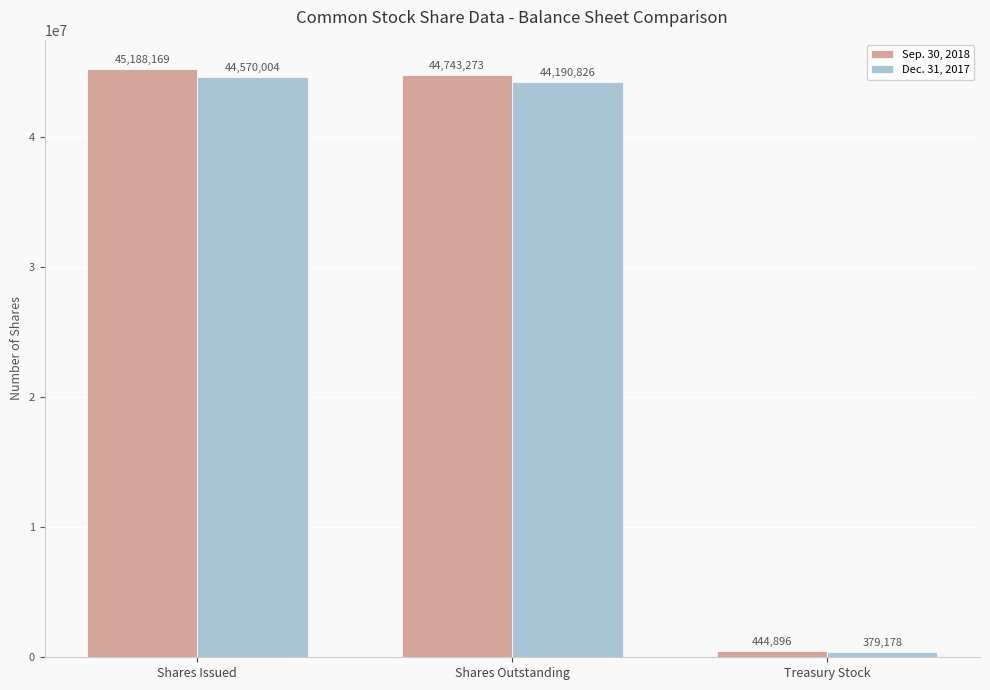

What is the maximum value shown in the chart?

45188169